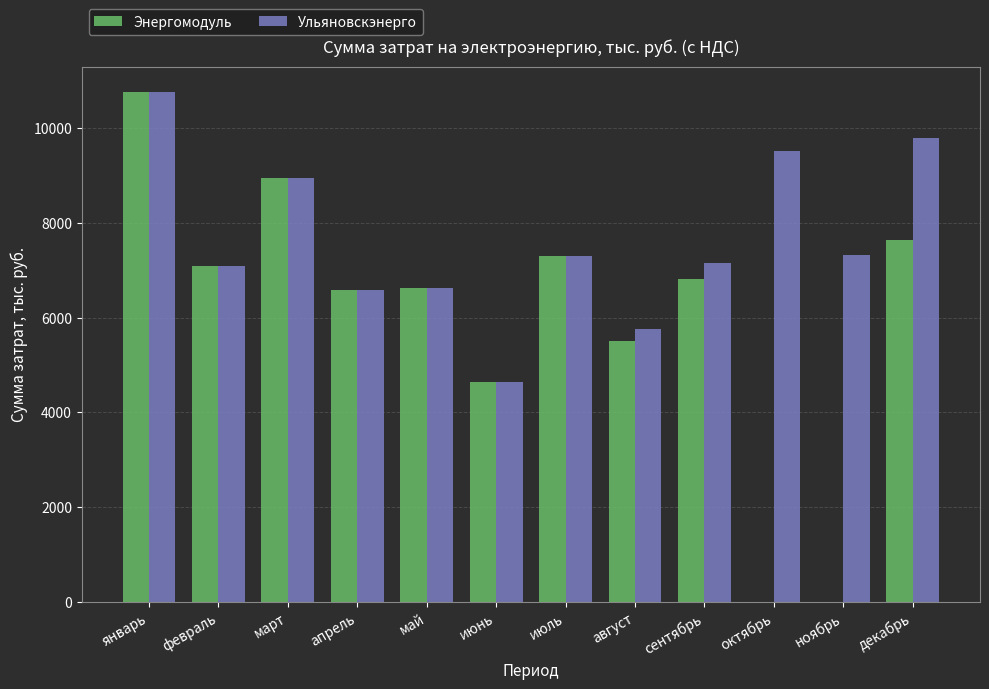

The Ульяновскэнерго series shows 1474.9 at май. True or false?

False